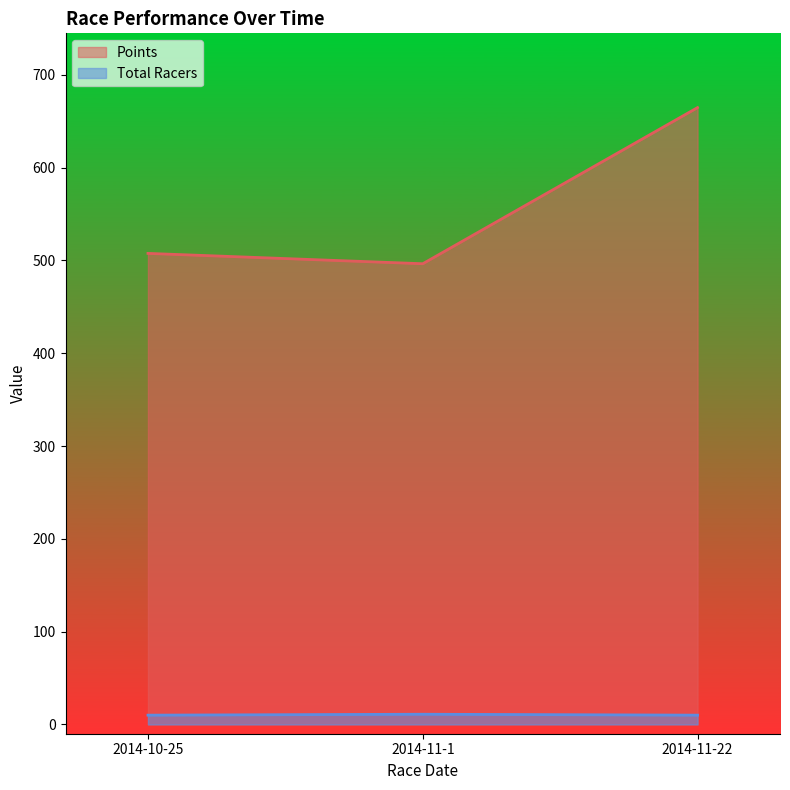

Which category has the lowest value across all series?

2014-10-25